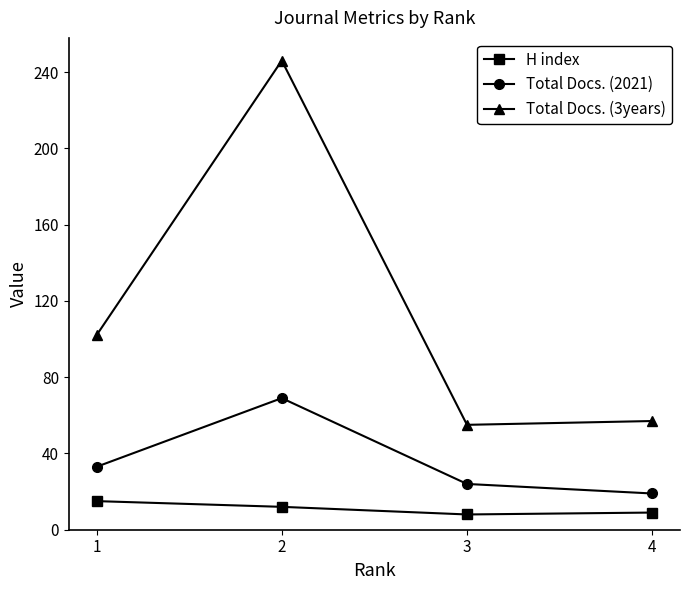

Which series has the widest spread of values?

Total Docs. (3years)